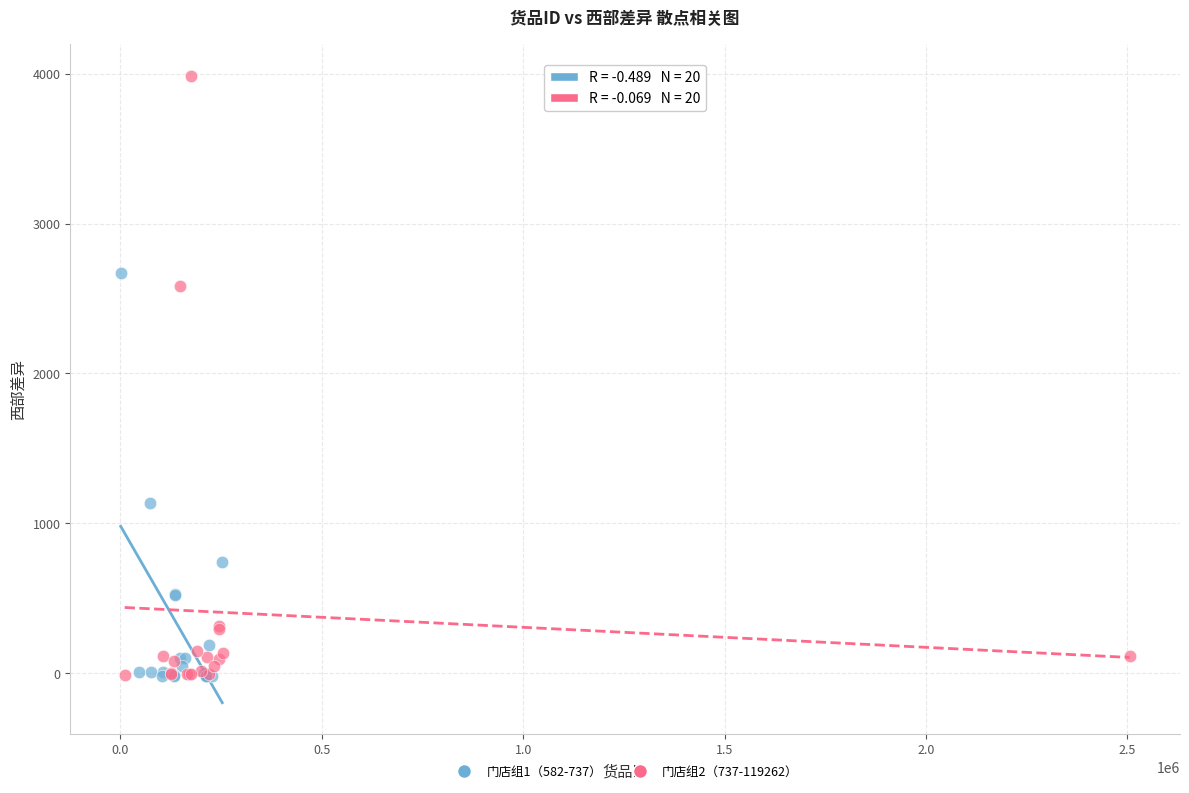

Which series reaches the maximum Y coordinate?

门店组2（737-119262）